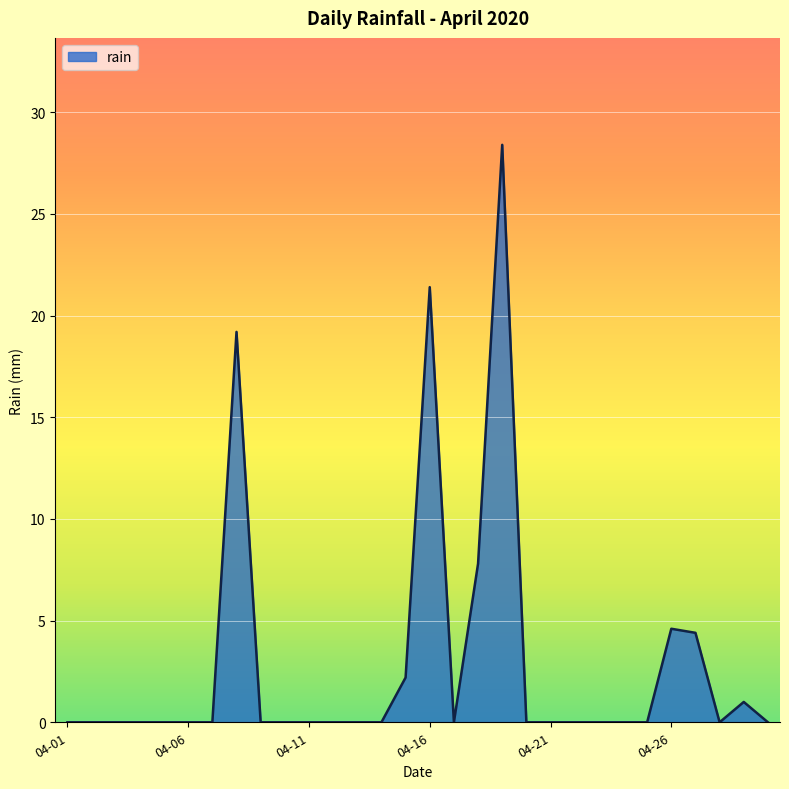

What is the greatest value displayed?

28.4